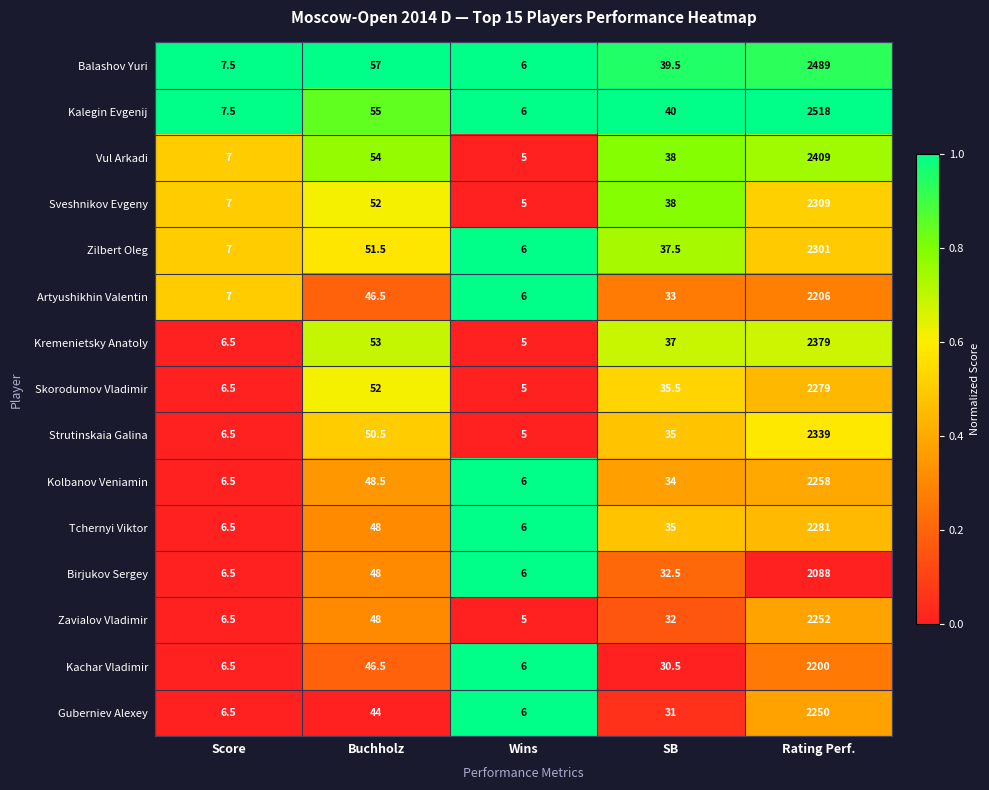

Which category has the highest value in the Kalegin Evgenij series?

Rating Perf.